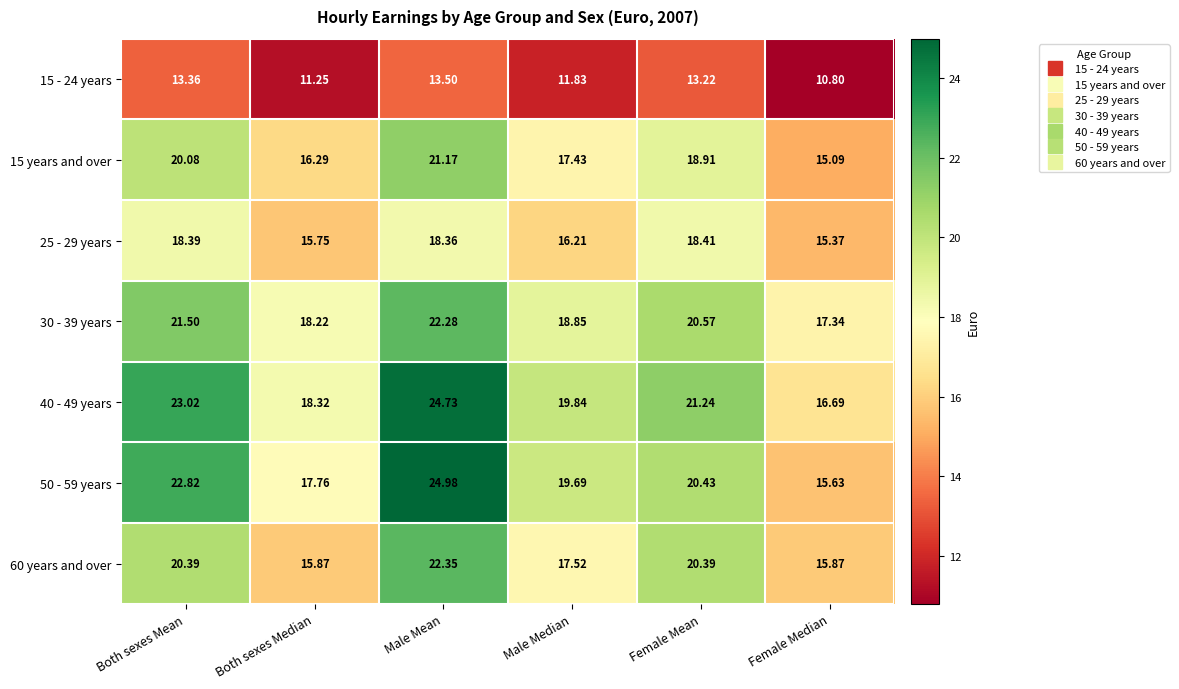

What is the maximum value shown in the chart?

25.0